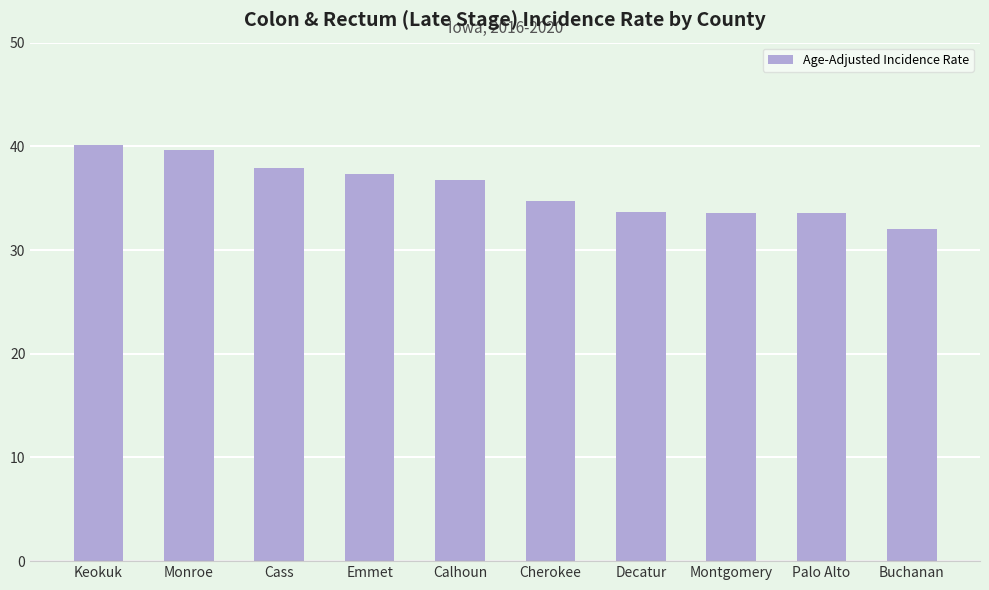

What is the maximum value shown in the chart?

40.1